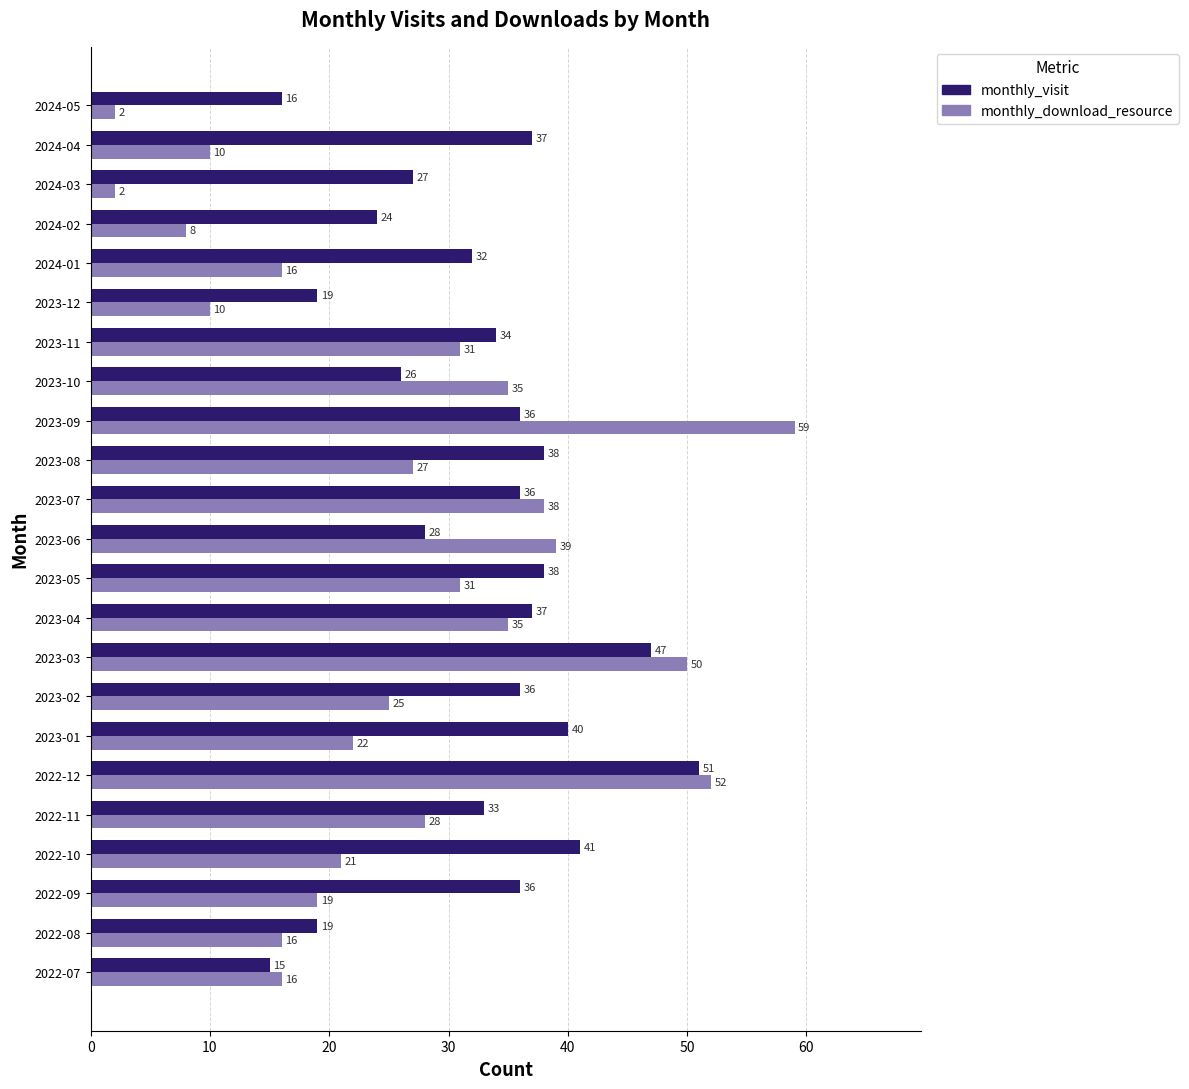

At 2023-05, list the series in order from largest to smallest.

monthly_visit, monthly_download_resource